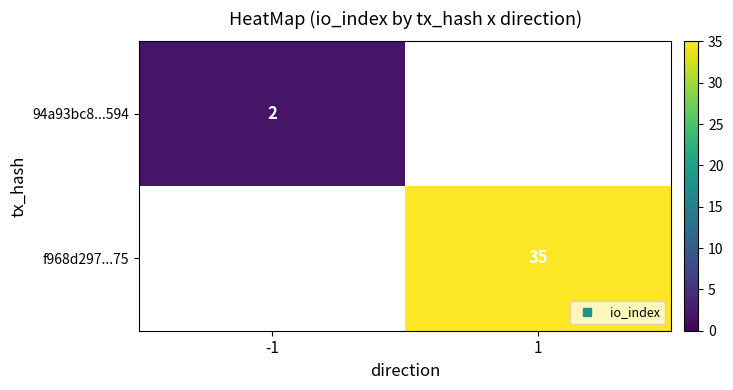

How many series are shown in this chart?

2